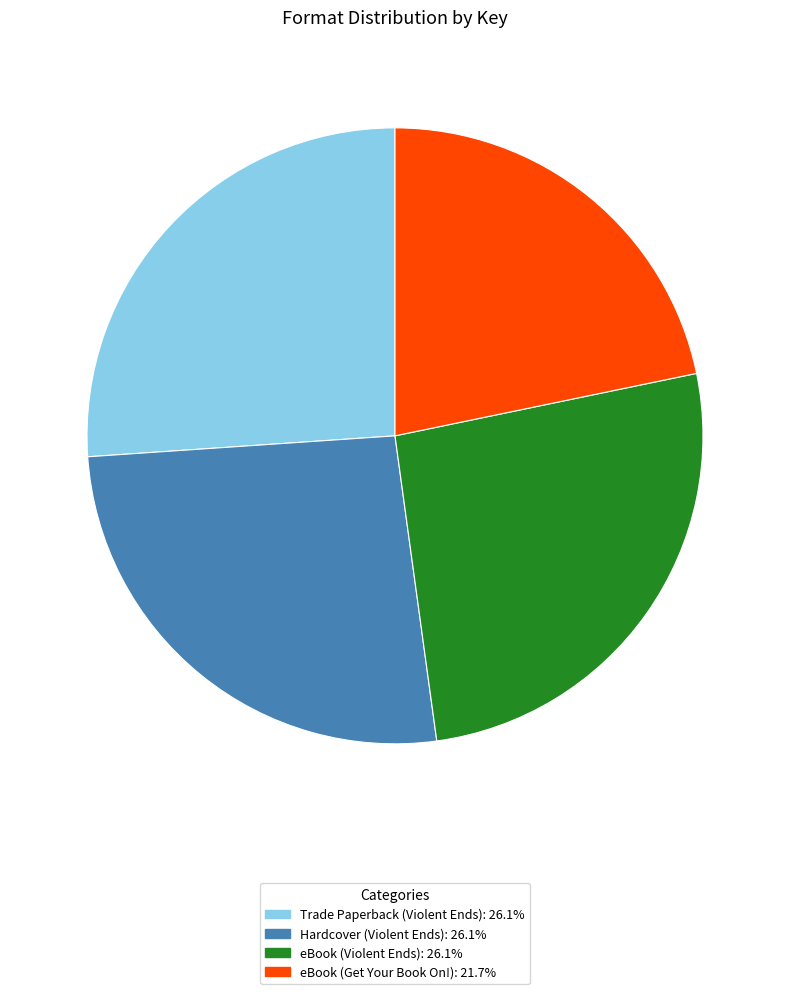

Is there a majority slice in this chart?

No